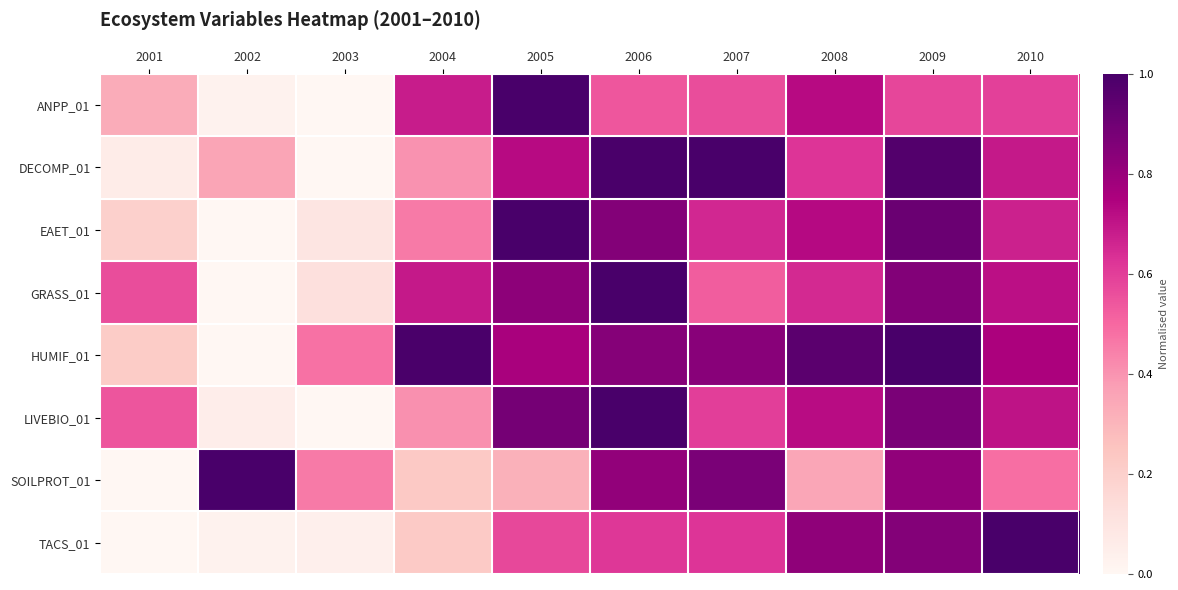

Rank the series at 2009 from highest to lowest value.

HUMIF_01, DECOMP_01, EAET_01, LIVEBIO_01, GRASS_01, TACS_01, SOILPROT_01, ANPP_01